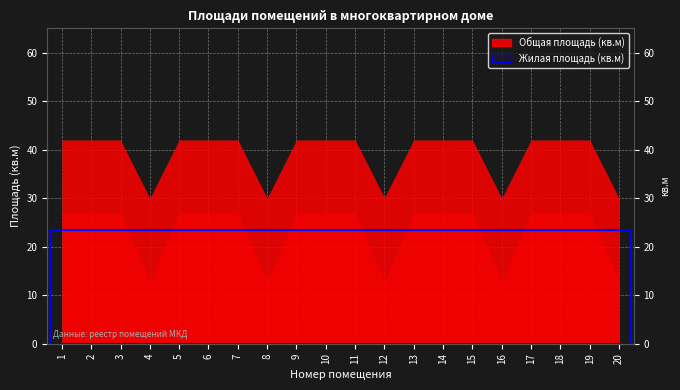

List the series in order of their overall mean, lowest first.

Жилая площадь, Общая площадь